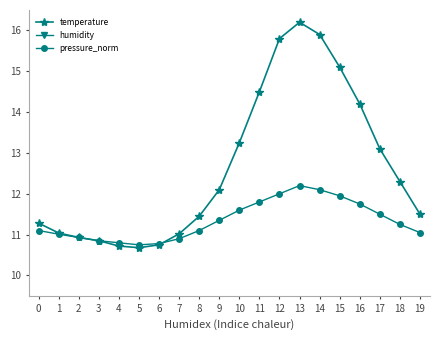

What is the approximate value of humidity at 16?

2.7